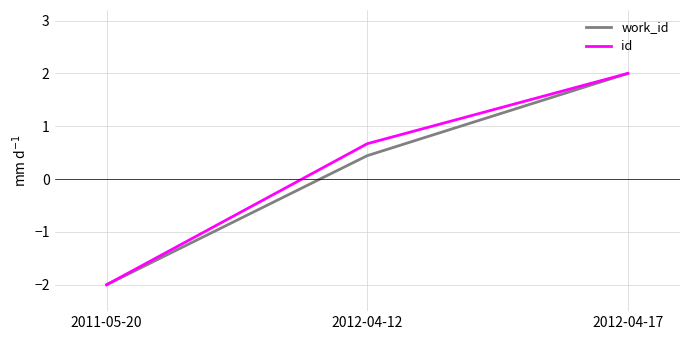

What is the difference between the id values at 2011-05-20 and 2012-04-12?

2.7